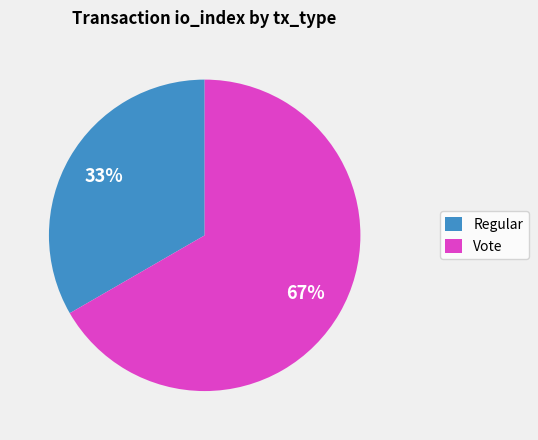

Is there a majority slice in this chart?

Yes